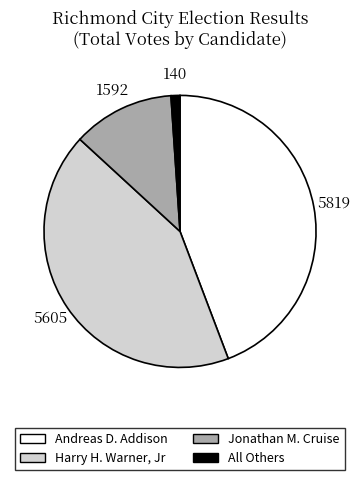

Is there any slice that represents more than half of the pie?

No